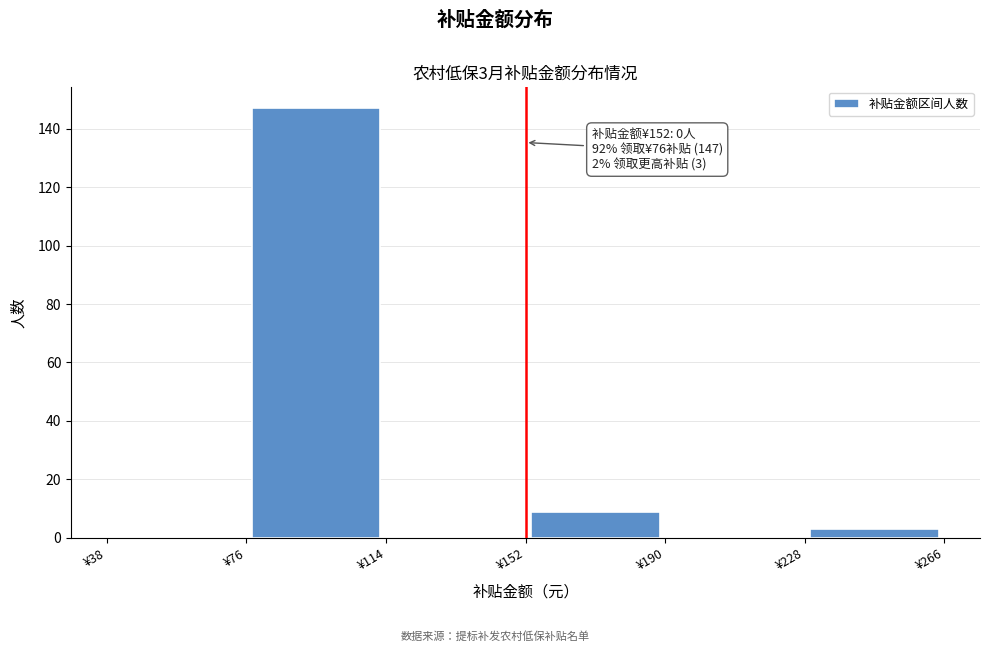

Which range on the x-axis has the tallest bar?

76 to 114